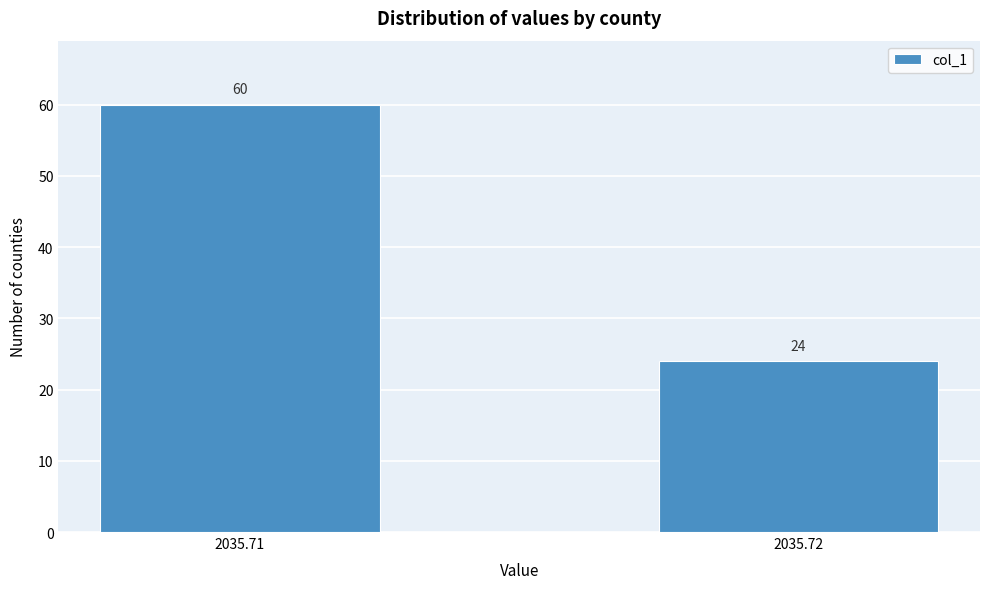

Reading right to left, list all the values displayed in this chart.

2035.72=24	2035.71=60